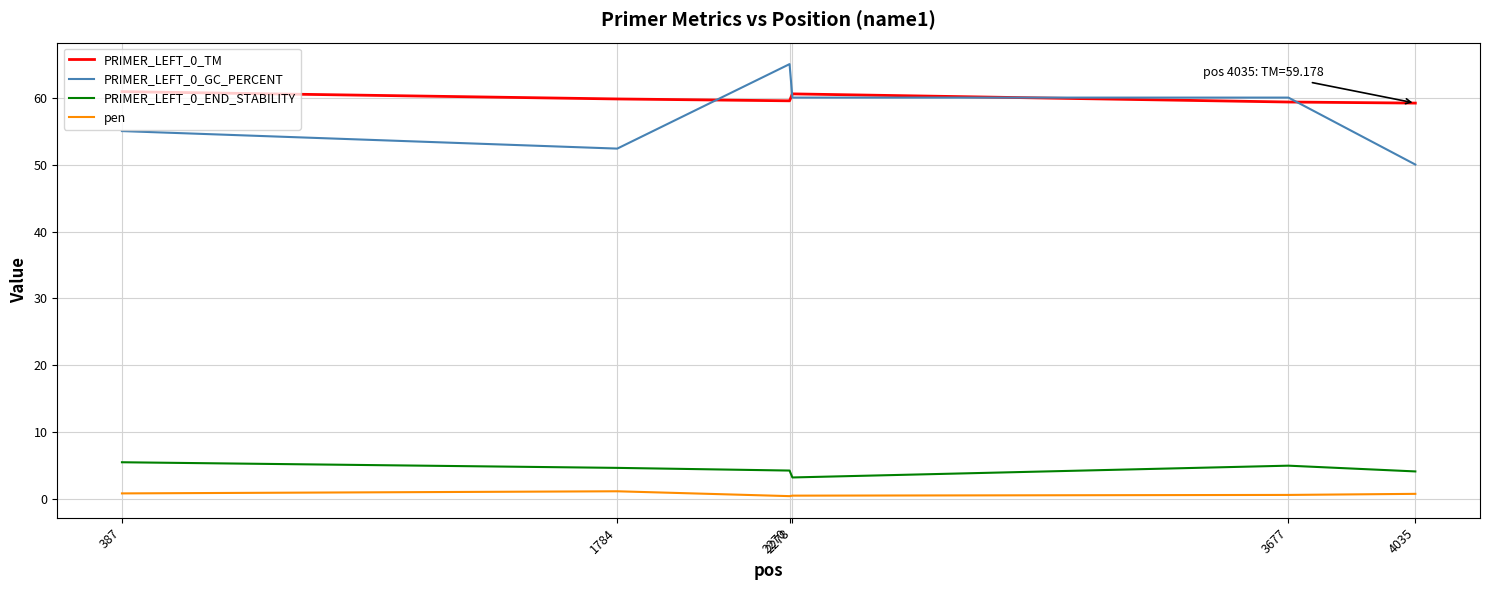

At which category does PRIMER_LEFT_0_TM reach its first local peak?

2278